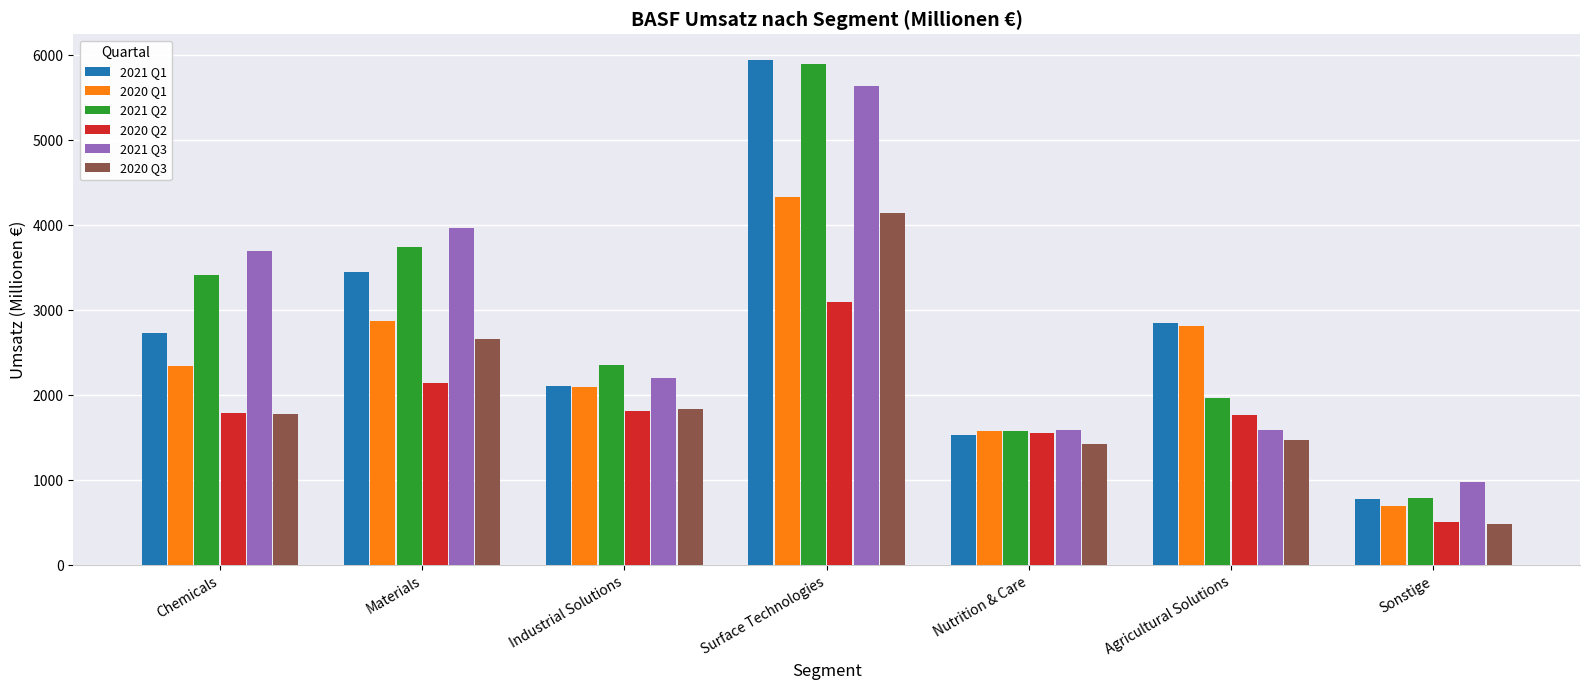

At which category is the sum across all series the highest?

Surface Technologies